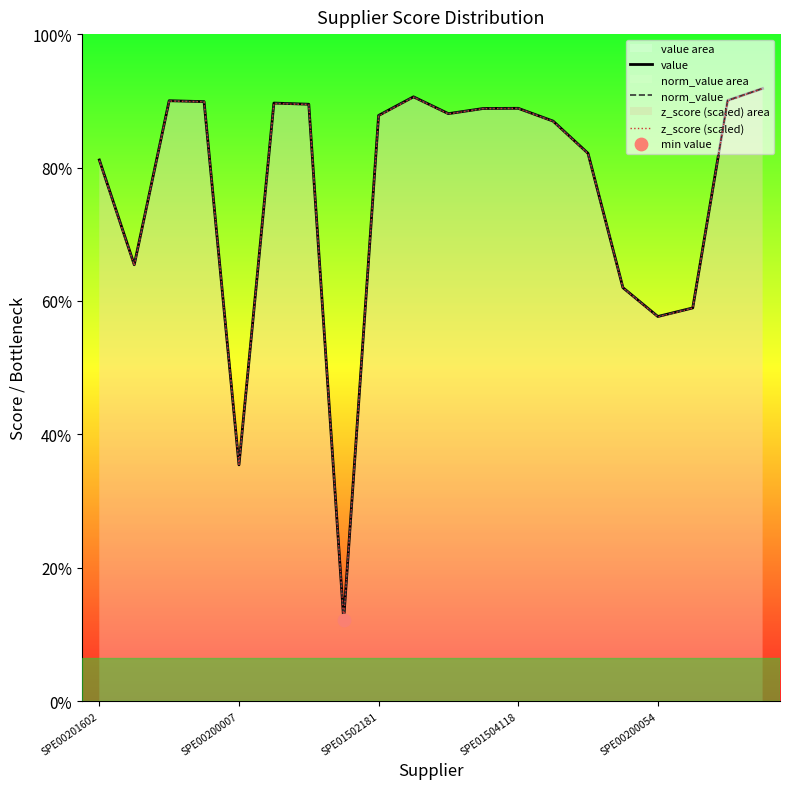

What are all the series names shown in the legend?

value, norm_value, z_score (scaled)